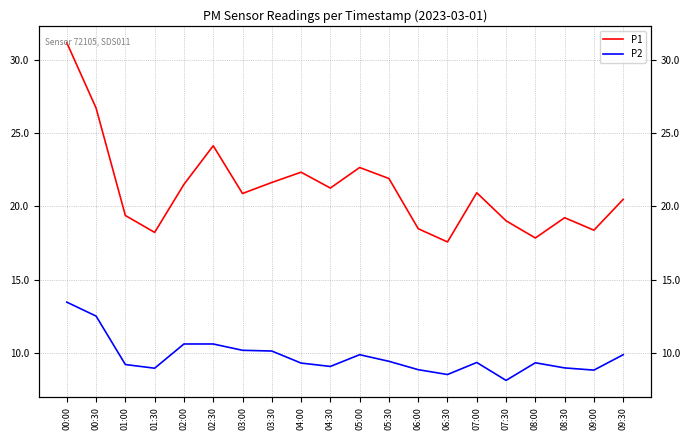

What are all the series names shown in the legend?

P1, P2